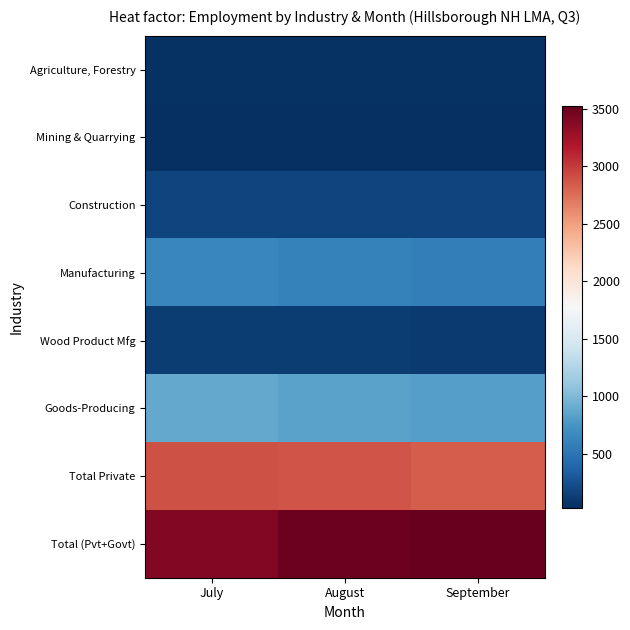

Reading left to right, what are all the values shown in this chart?

Agriculture, Forestry: July=50	August=50	September=49
Mining & Quarrying: July=29	August=29	September=28
Construction: July=166	August=166	September=167
Manufacturing: July=632	August=592	September=574
Wood Product Mfg: July=113	August=115	September=110
Goods-Producing: July=877	August=838	September=818
Total Private: July=2894	August=2885	September=2834
Total (Pvt+Govt): July=3398	August=3502	September=3530